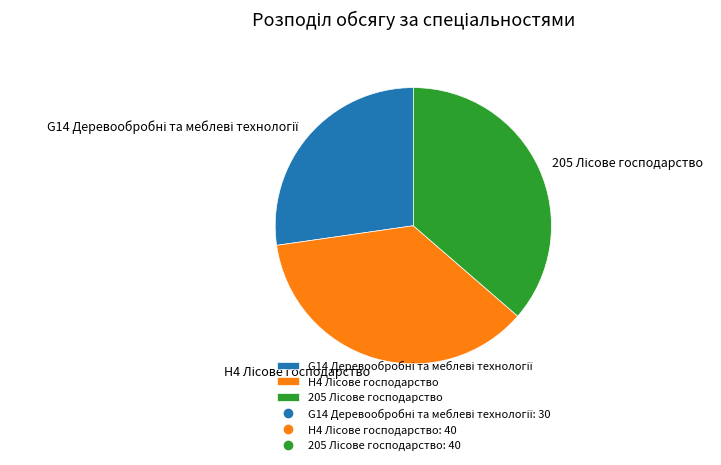

Is there any slice that represents more than half of the pie?

No